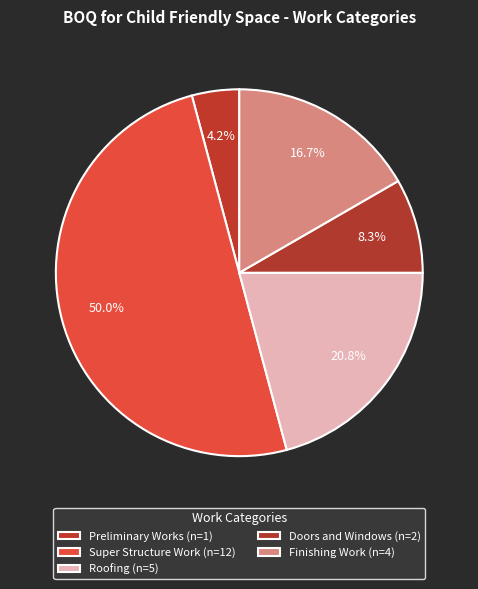

How many slices are in this pie chart?

5